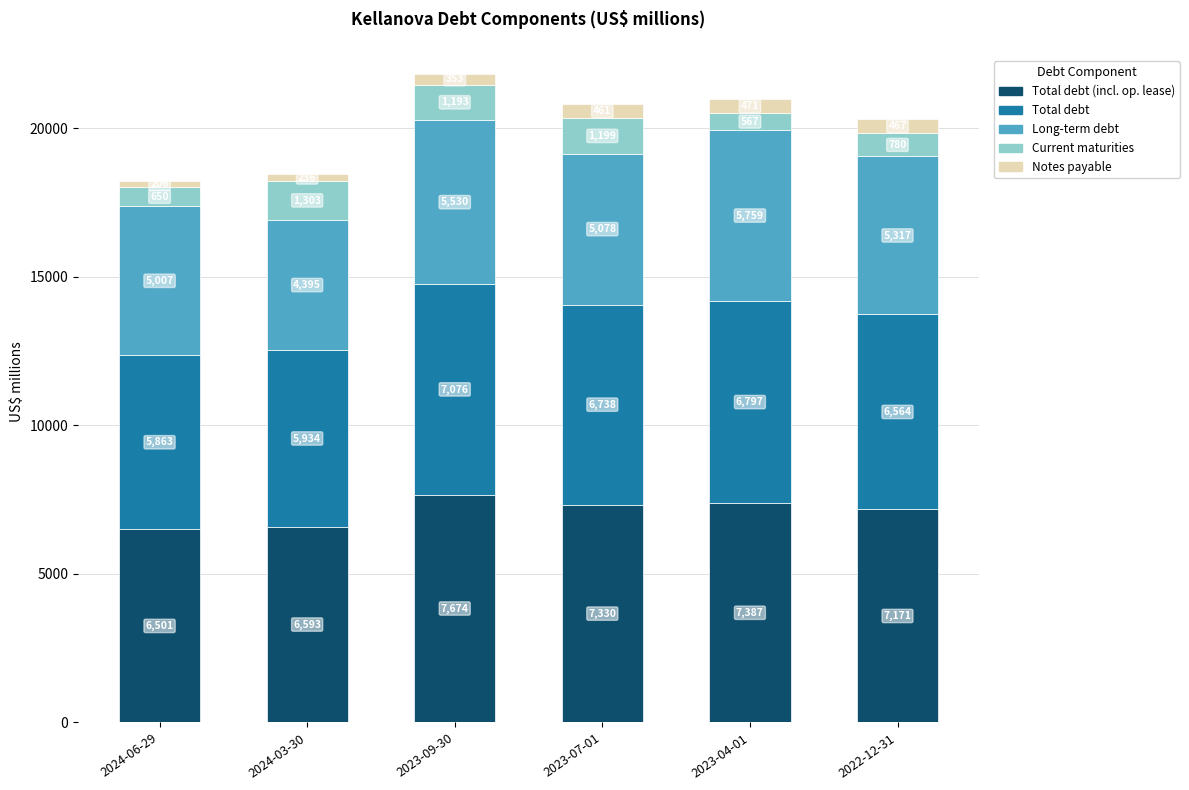

At which category is the sum across all series the highest?

2023-09-30